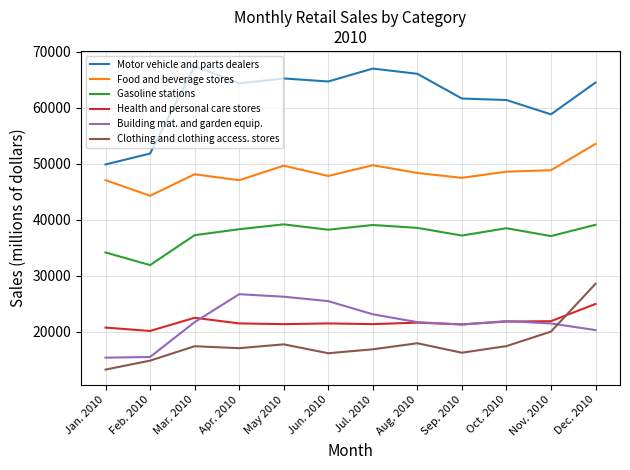

True or false: Gasoline stations and Motor vehicle and parts dealers intersect in this chart.

False